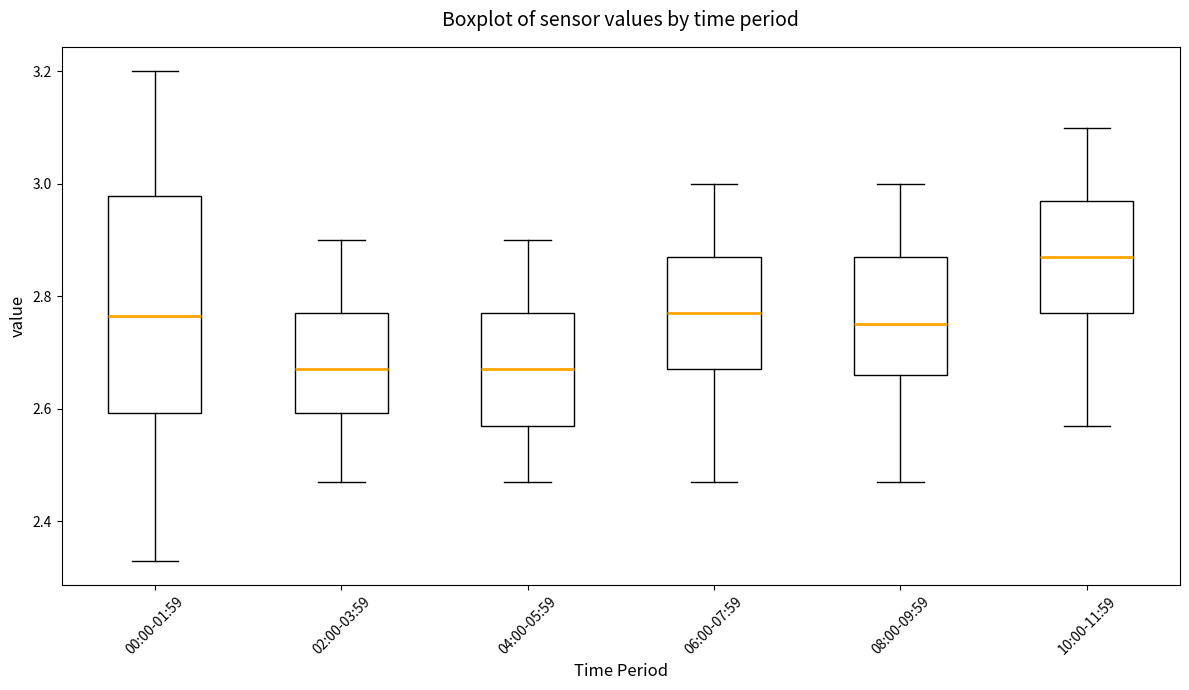

Reading left to right, read every box against the y-axis: the position of its median line, the range the box covers, and the ends of its whiskers. The values are not printed on the chart, so give them approximately, as read against the axis.

00:00-01:59: median 2.76, box 2.60 to 2.98, whiskers 2.34 to 3.20
02:00-03:59: median 2.68, box 2.60 to 2.78, whiskers 2.48 to 2.90
04:00-05:59: median 2.68, box 2.58 to 2.78, whiskers 2.48 to 2.90
06:00-07:59: median 2.78, box 2.68 to 2.88, whiskers 2.48 to 3.00
08:00-09:59: median 2.76, box 2.66 to 2.88, whiskers 2.48 to 3.00
10:00-11:59: median 2.88, box 2.78 to 2.98, whiskers 2.58 to 3.10